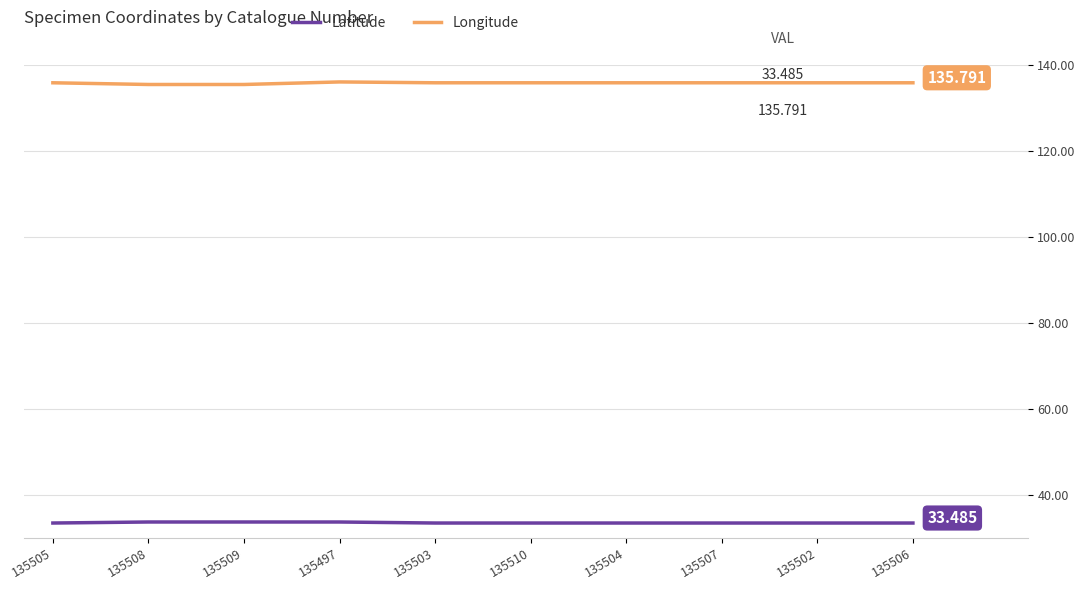

Is it true that Longitude equals 135.4 at 135508?

True